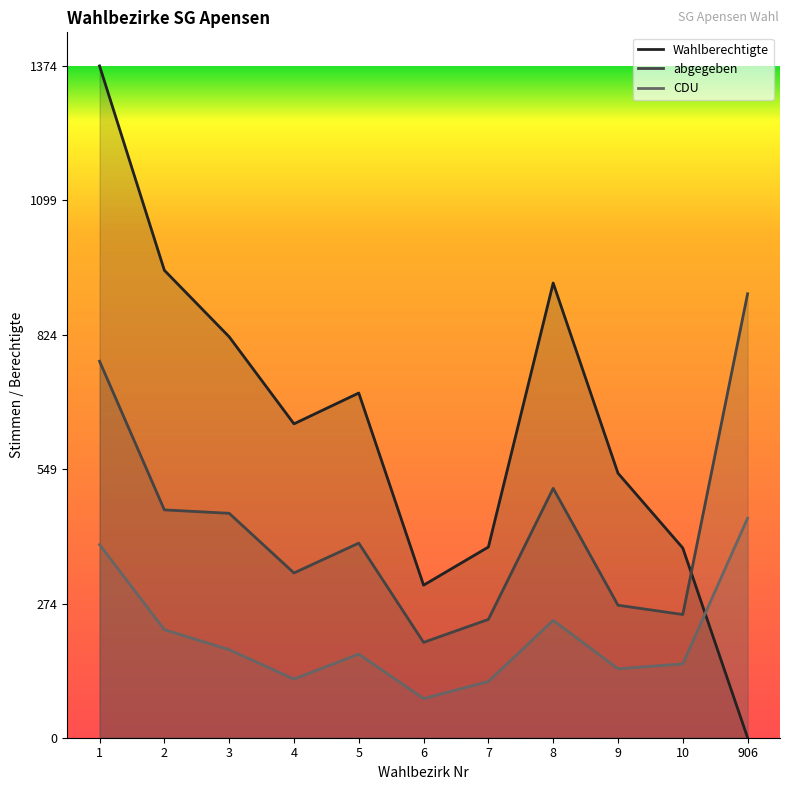

How many interior local valleys does the Wahlberechtigte series have?

2